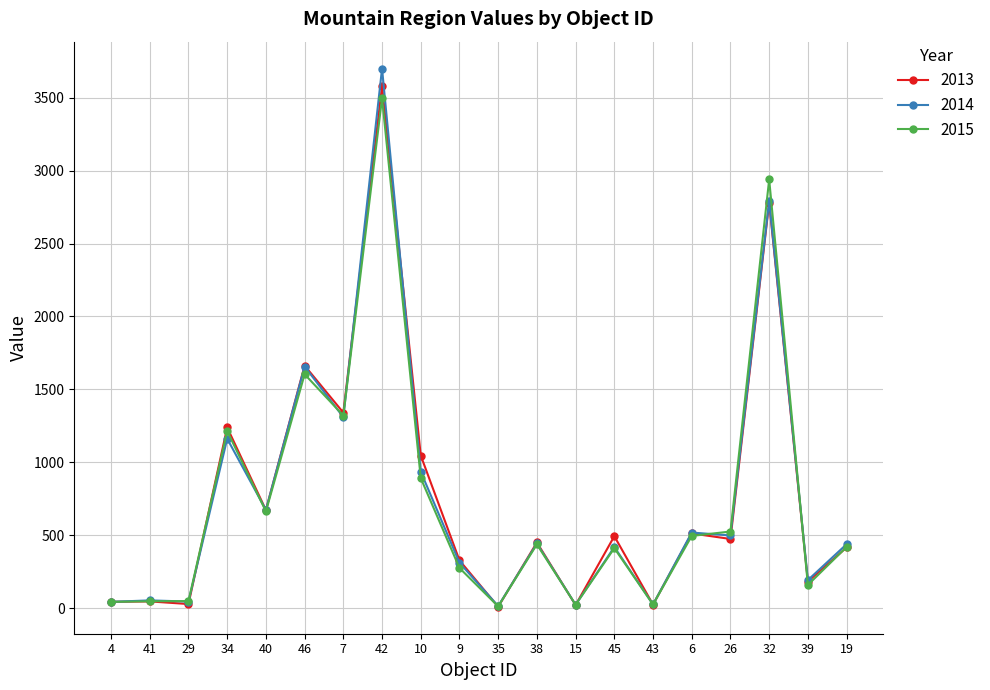

What is the maximum value for 2015?

3496